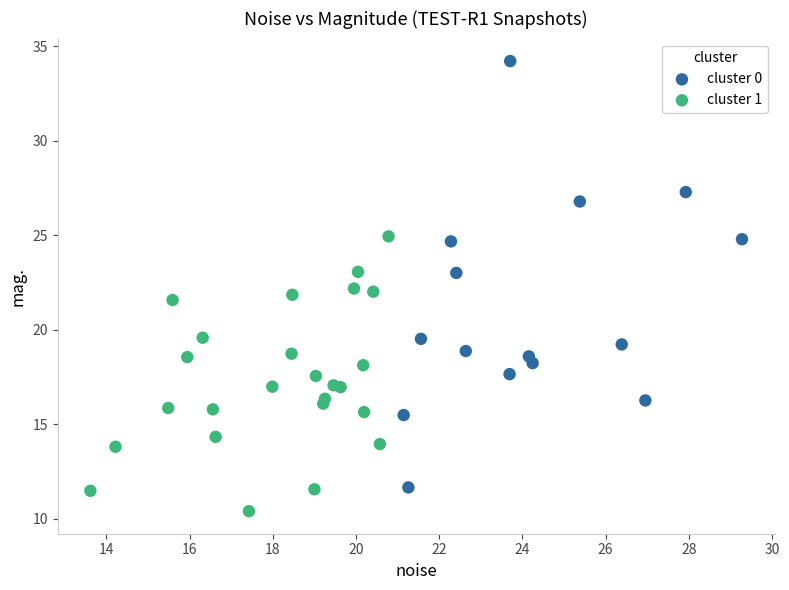

Which series has the largest Y range (max minus min)?

cluster 0